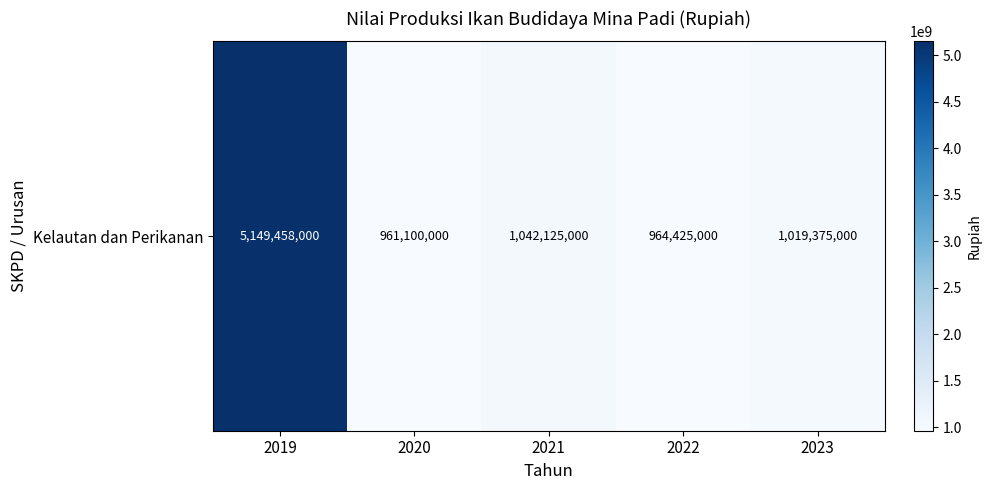

True or false: the data shows 1042125000 at 2021.

True